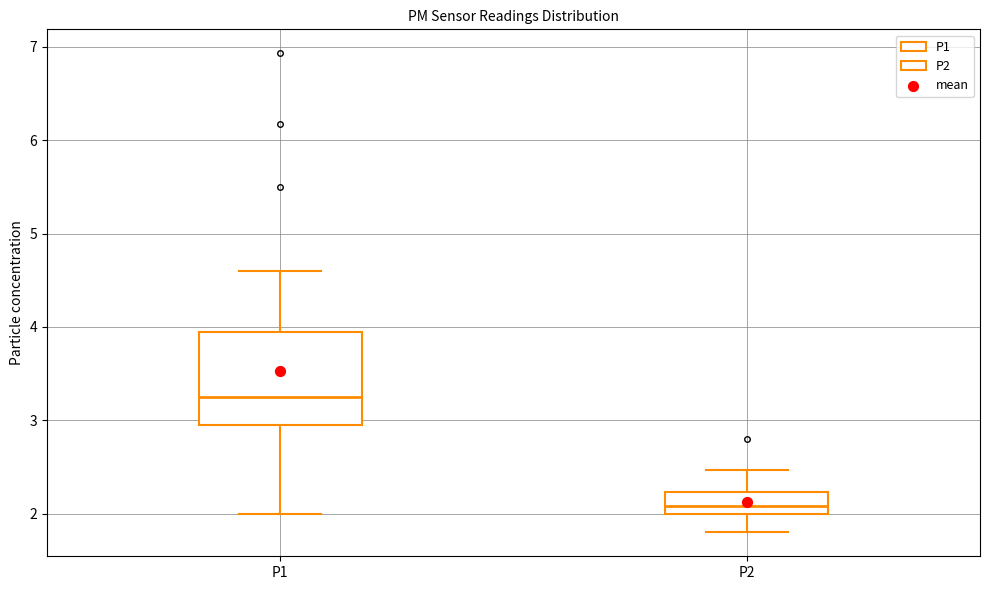

Reading left to right, read every box against the y-axis: the position of its median line, the range the box covers, and the ends of its whiskers. The values are not printed on the chart, so give them approximately, as read against the axis.

P1: median 3.3, box 3.0 to 3.9, whiskers 2.0 to 4.6
P2: median 2.1, box 2.0 to 2.2, whiskers 1.8 to 2.5